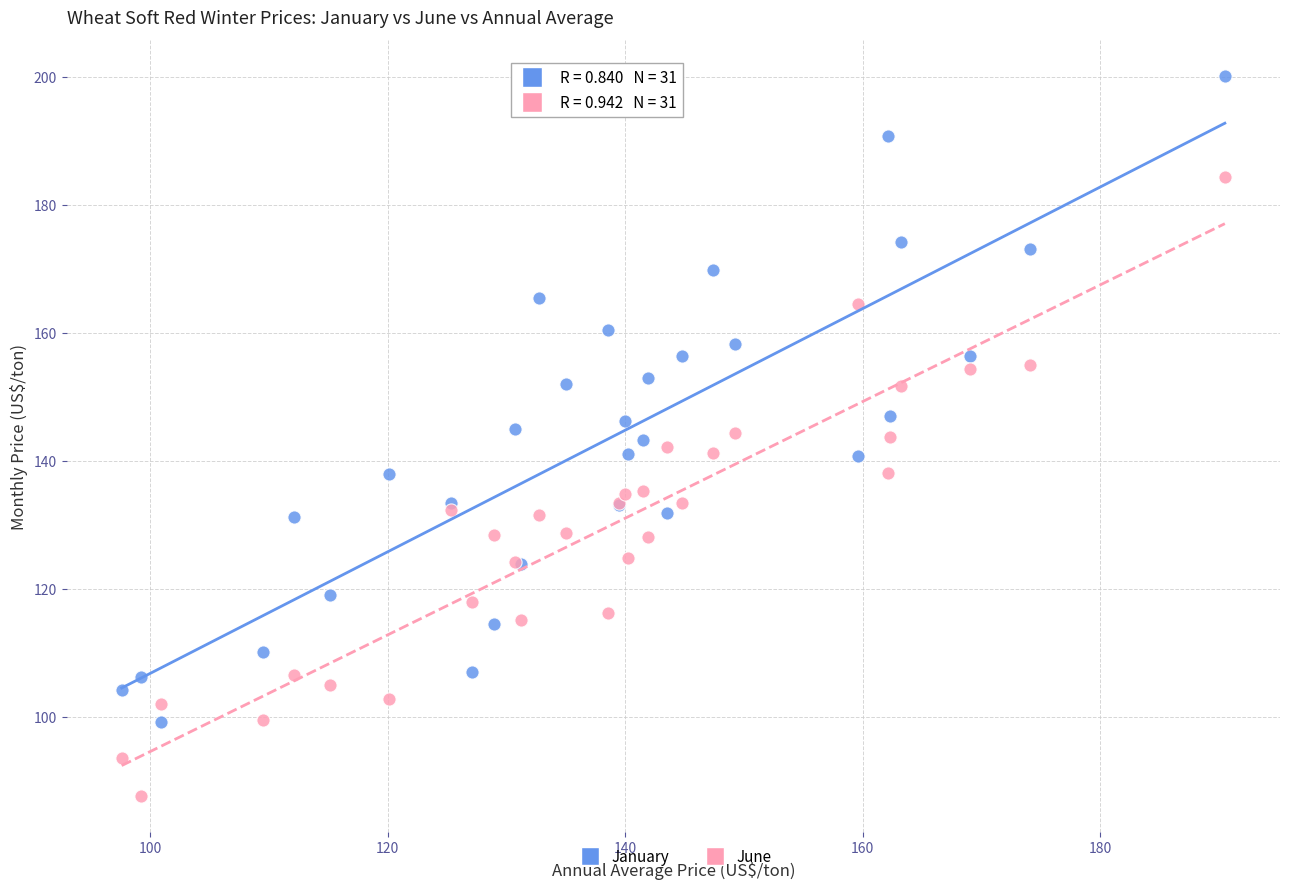

Which series contains the highest Y value?

January